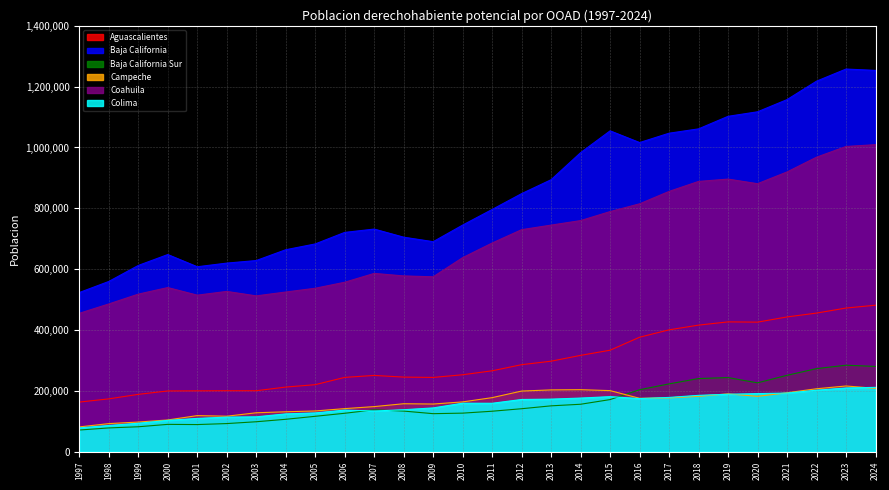

What is the average value of the Baja California Sur series?

158862